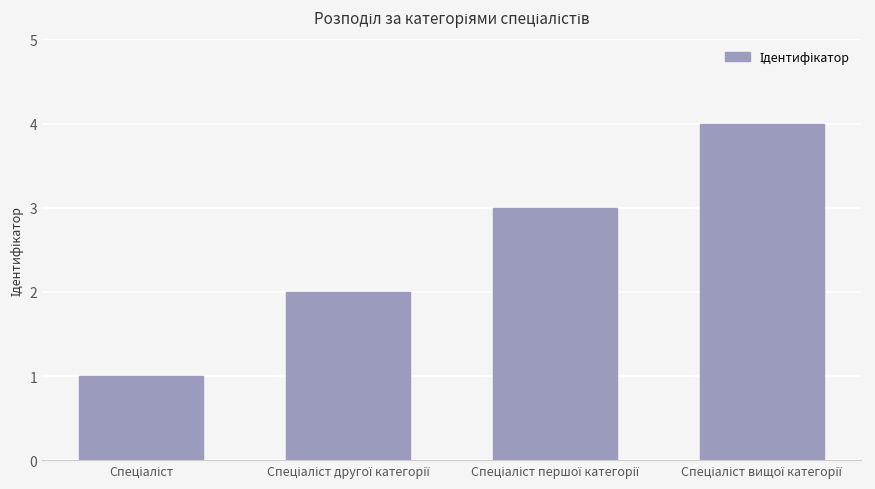

What is the difference between the maximum and minimum values?

3